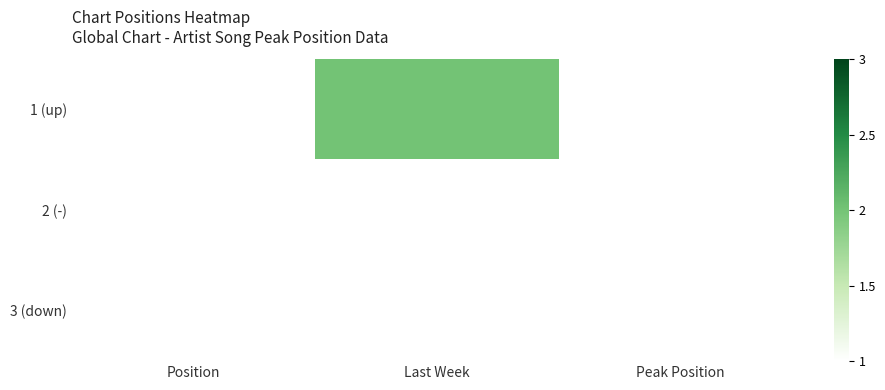

At how many categories does at least one series exceed 1?

1